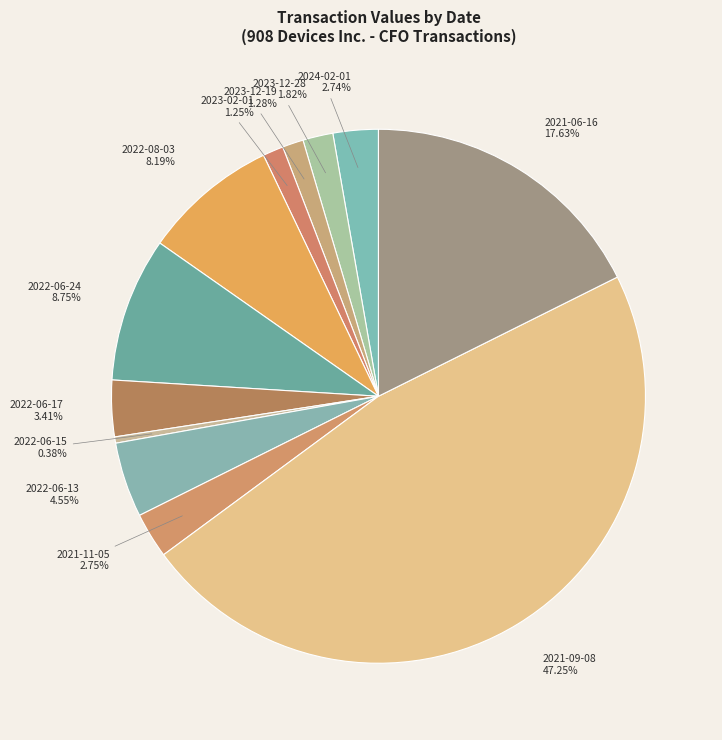

How many slices are in this pie chart?

12